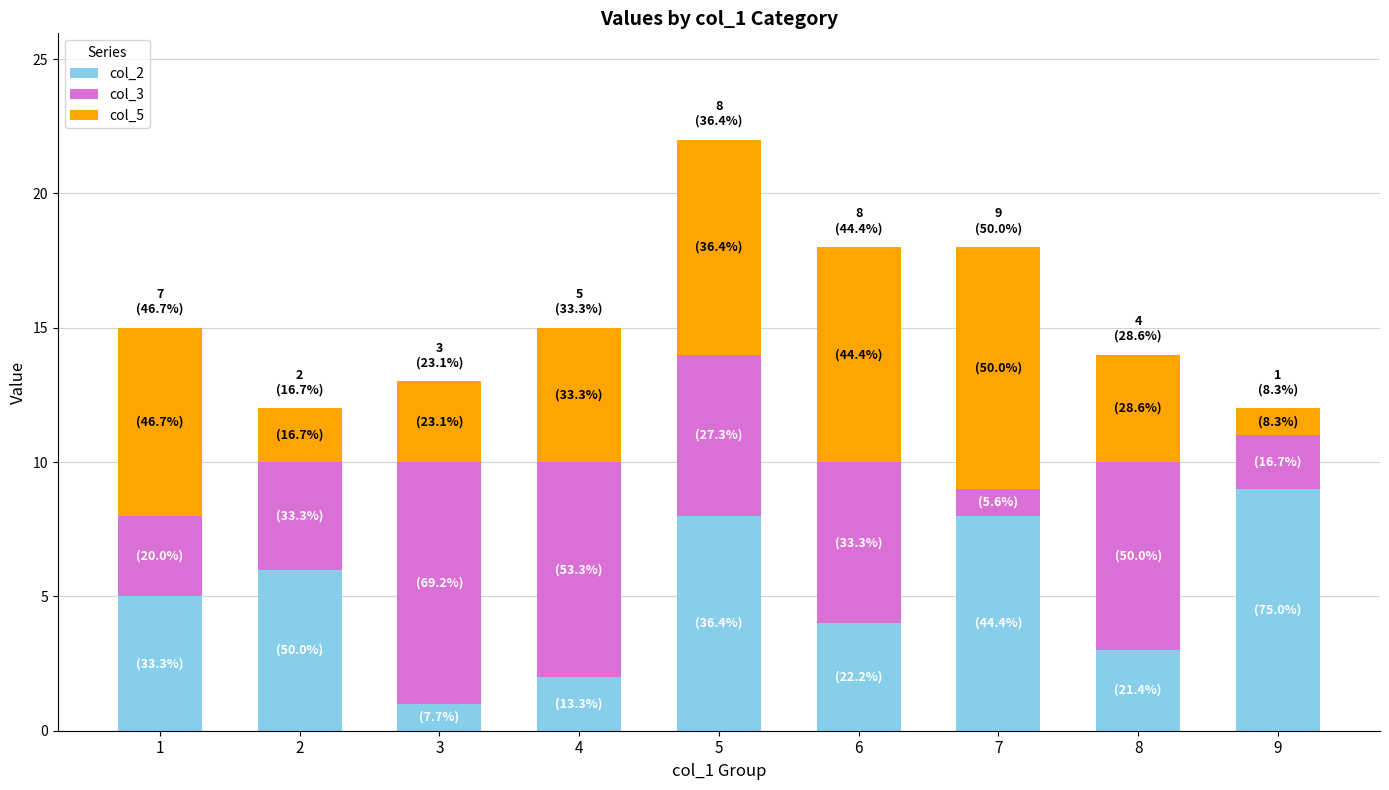

At which category is the sum across all series the highest?

5